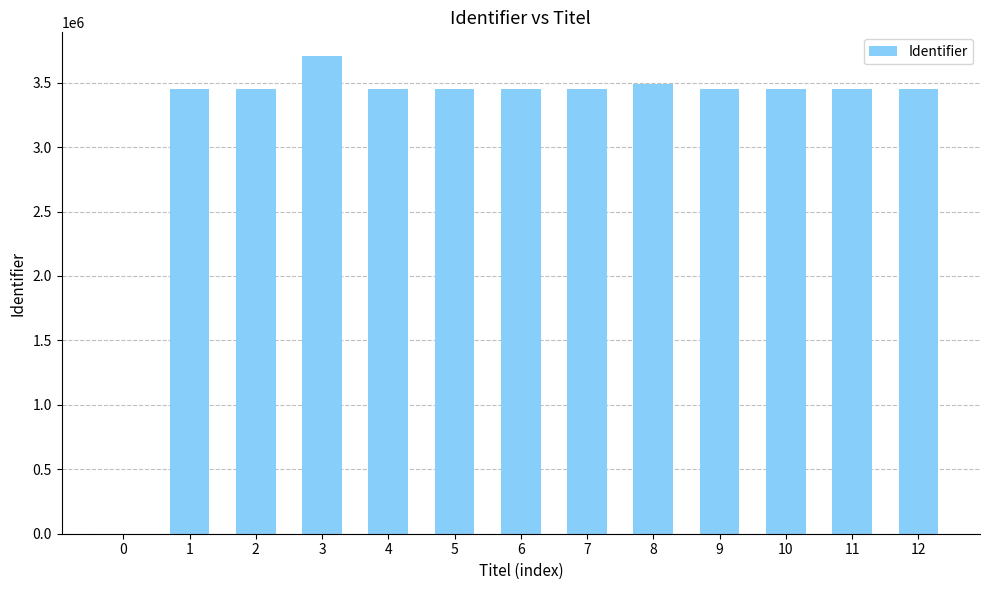

What is the ratio of the value at 11 to the value at 8?

1.0